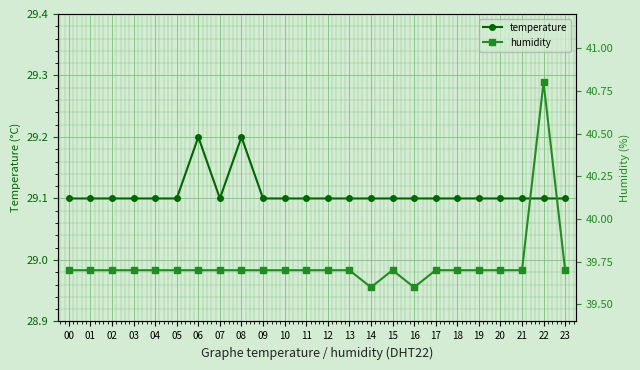

How many interior local peaks does the temperature series have?

2